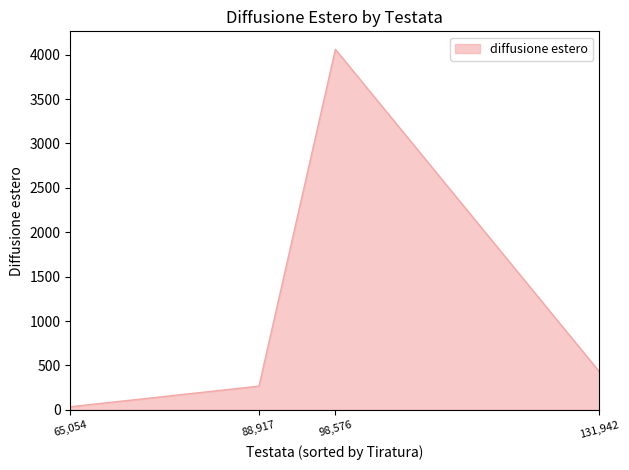

Where does the data first go above 431?

98,576